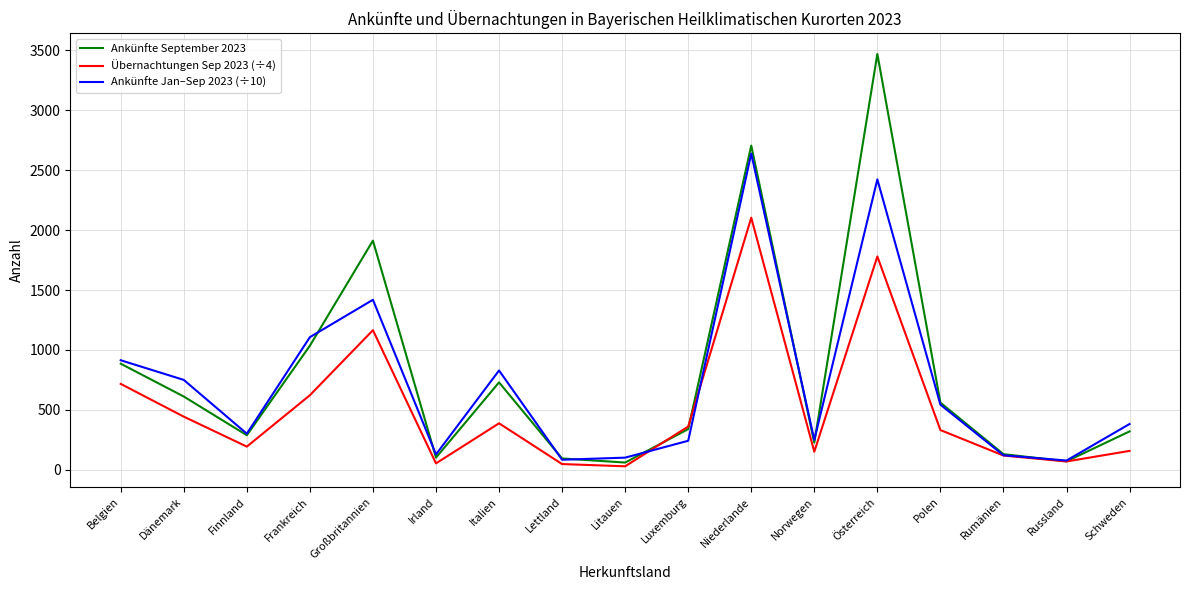

At how many categories does at least one series exceed 1497?

3